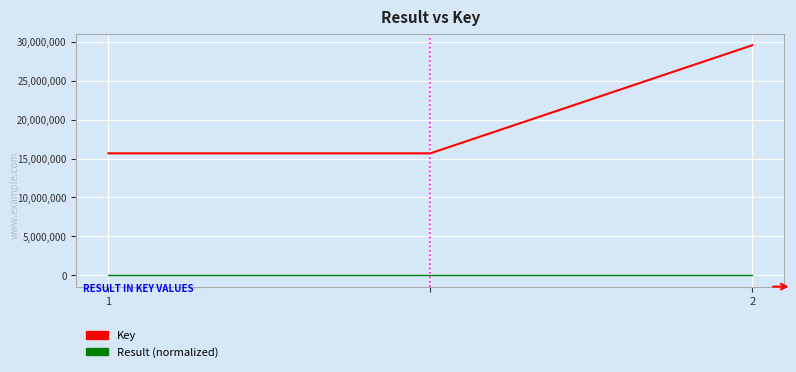

Which series has the largest range (max minus min)?

Key